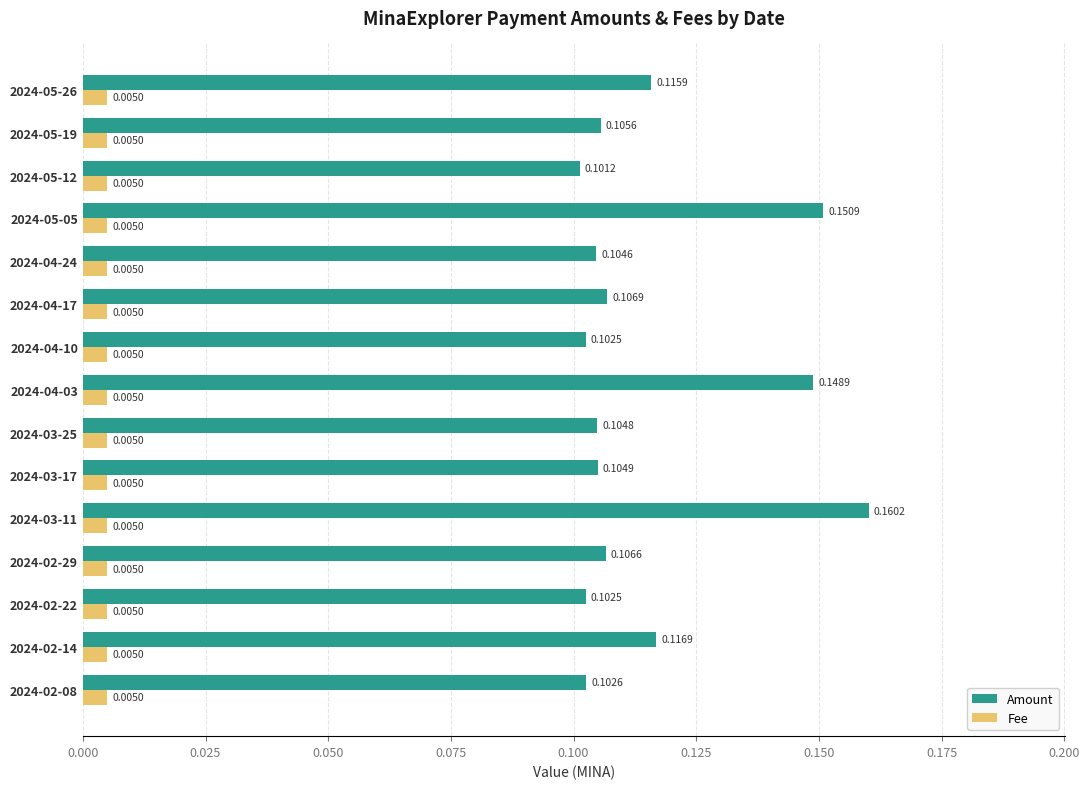

List the series in order of their overall mean, lowest first.

Fee, Amount